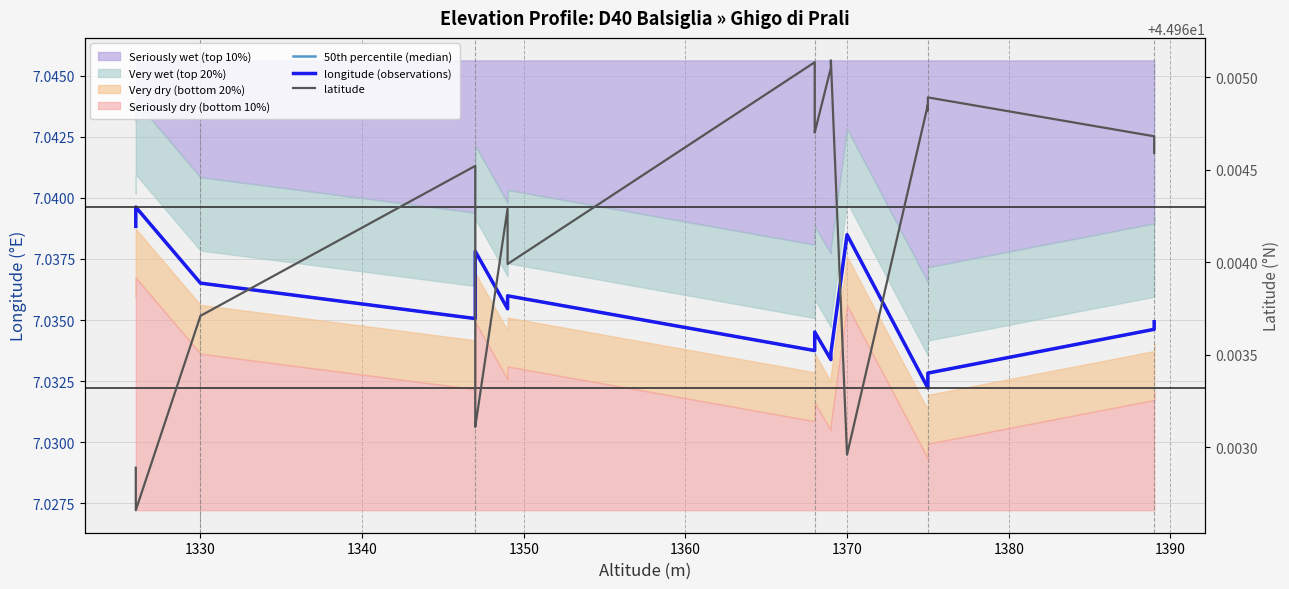

True or false: latitude and longitude (observations) cross at least once.

False